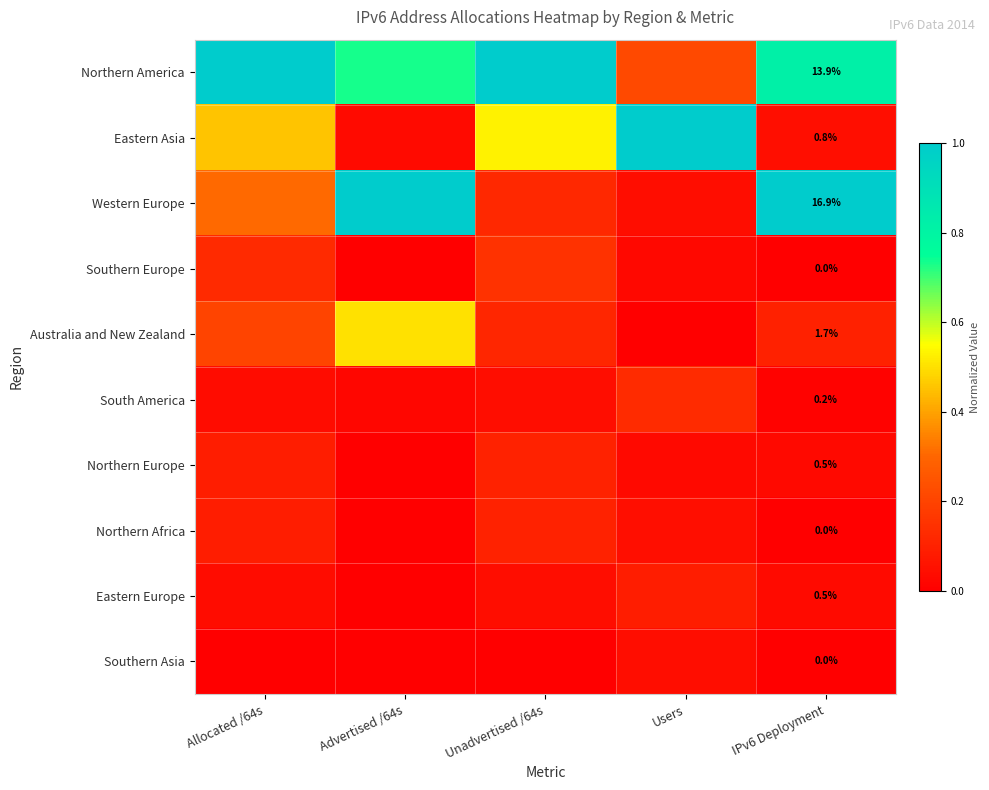

At which category does the chart reach its peak across all series?

Allocated /64s